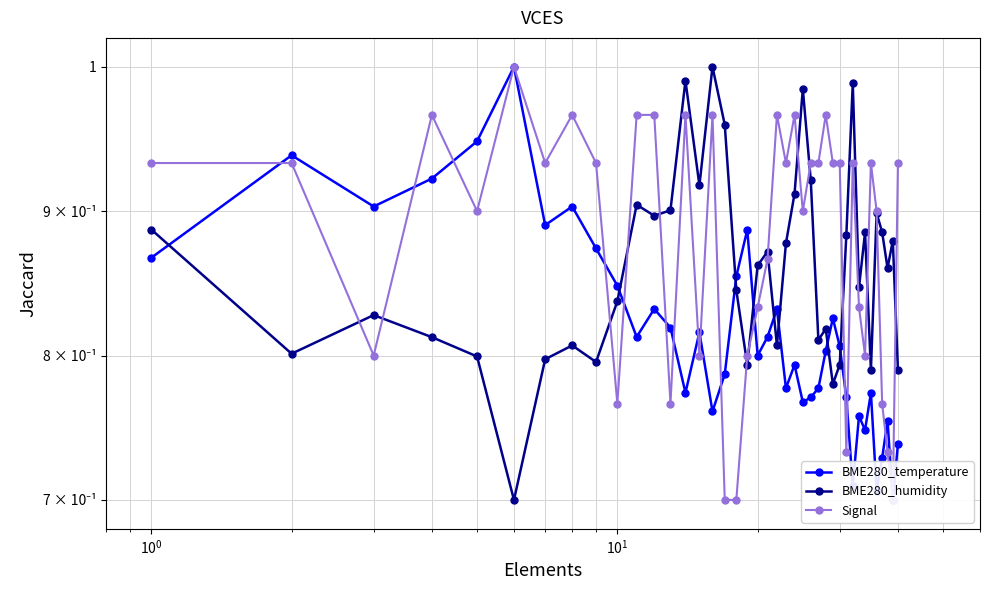

Count the BME280_temperature values in the range 0 to 1.

40